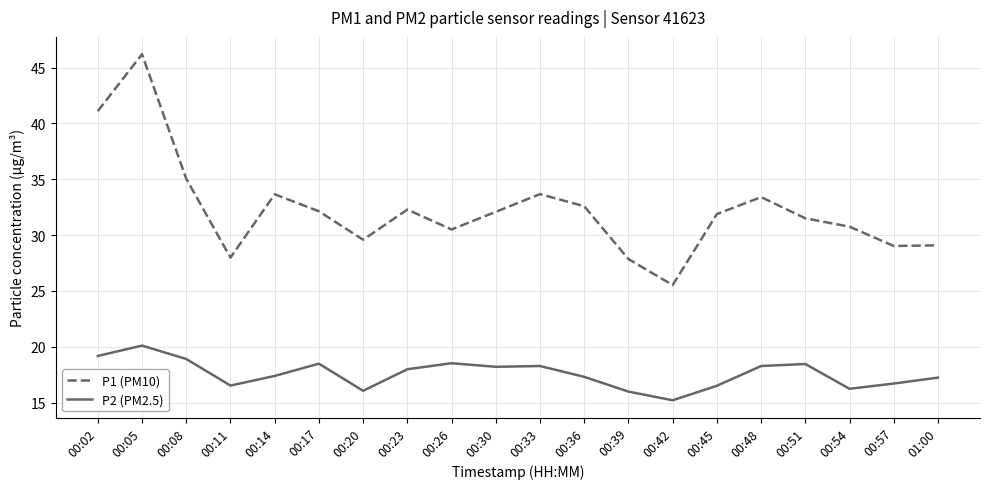

The P1 (PM10) series shows 39.0 at 00:42. True or false?

False